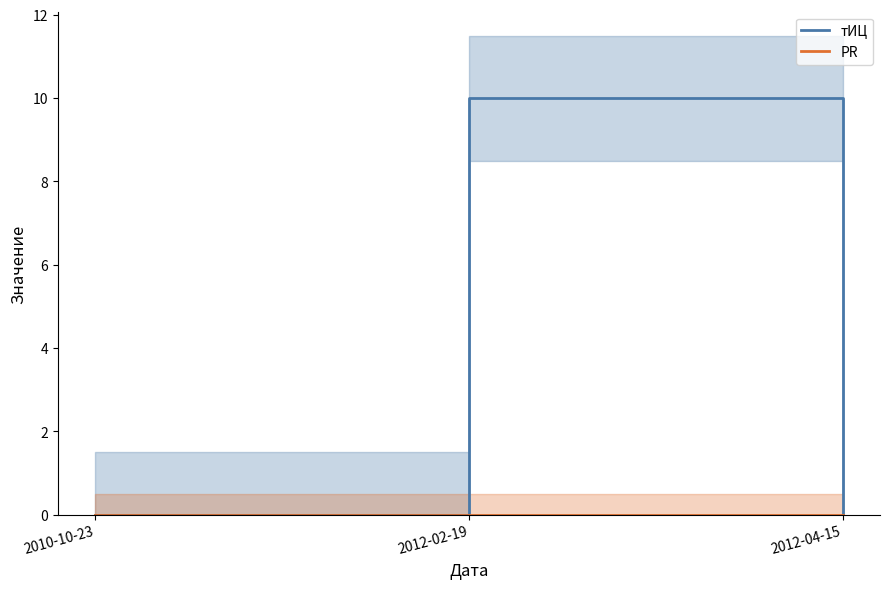

Reading left to right, transcribe all the data shown in this chart.

тИЦ: 0	10	0
PR: 0	0	0